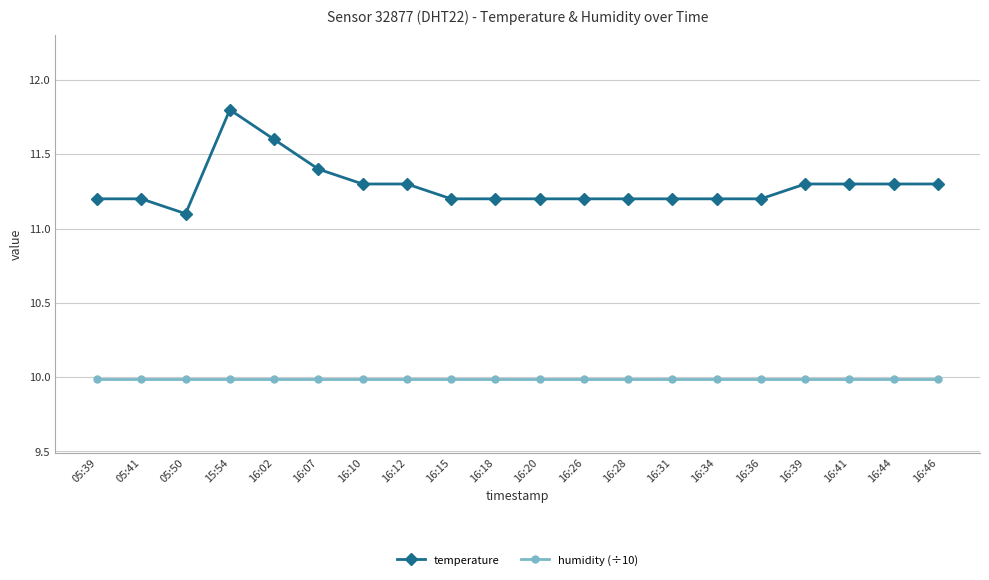

What is the value of the humidity (÷10) point at the 3rd from the left?

10.0